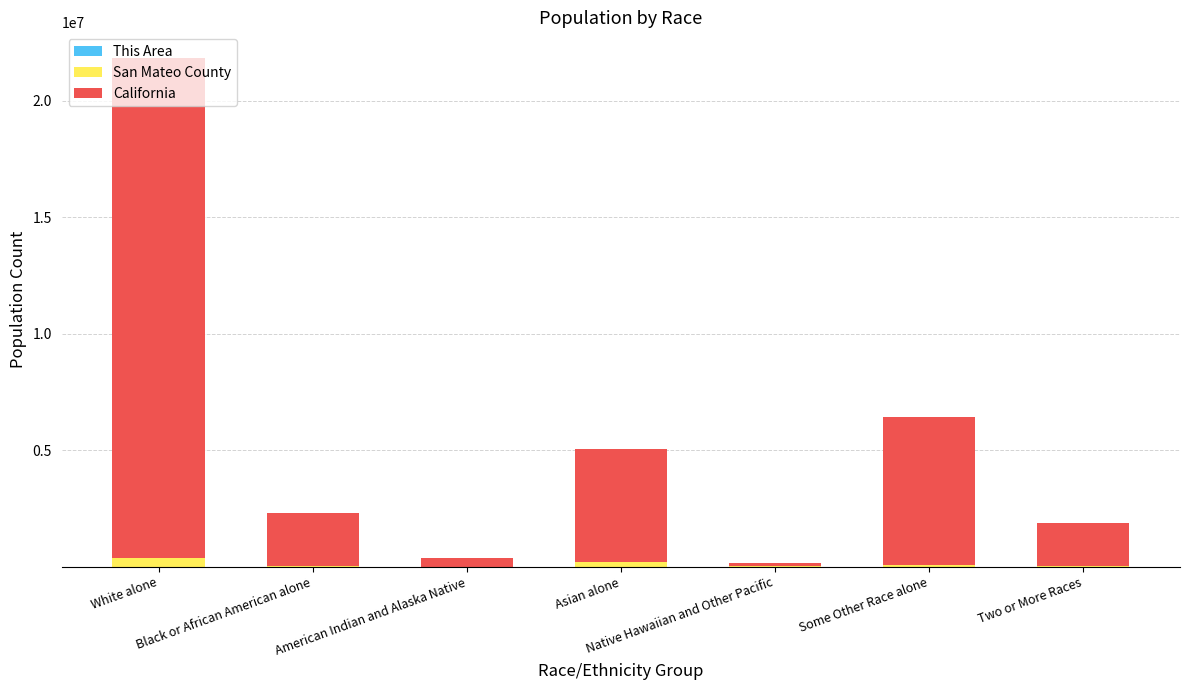

Rank the series by their maximum value, from highest to lowest.

California, San Mateo County, This Area